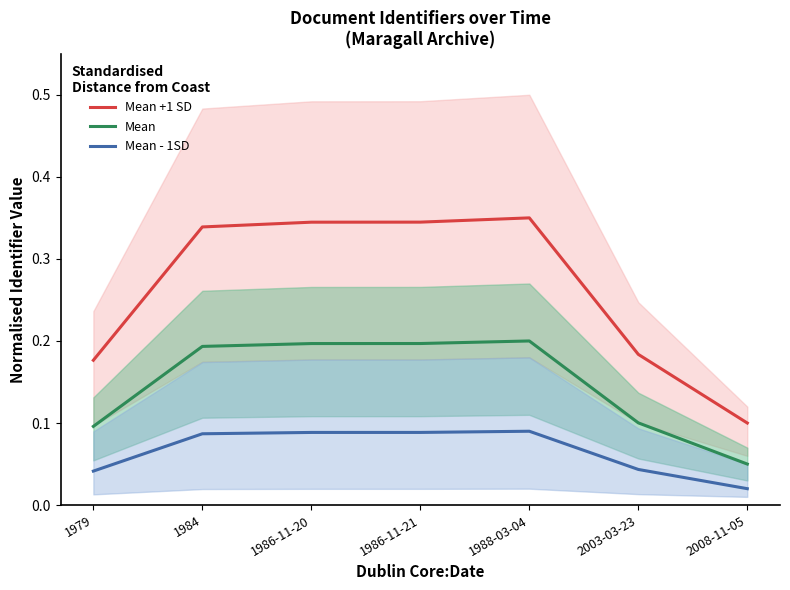

Which category has the lowest value in the Mean +1 SD series?

2008-11-05